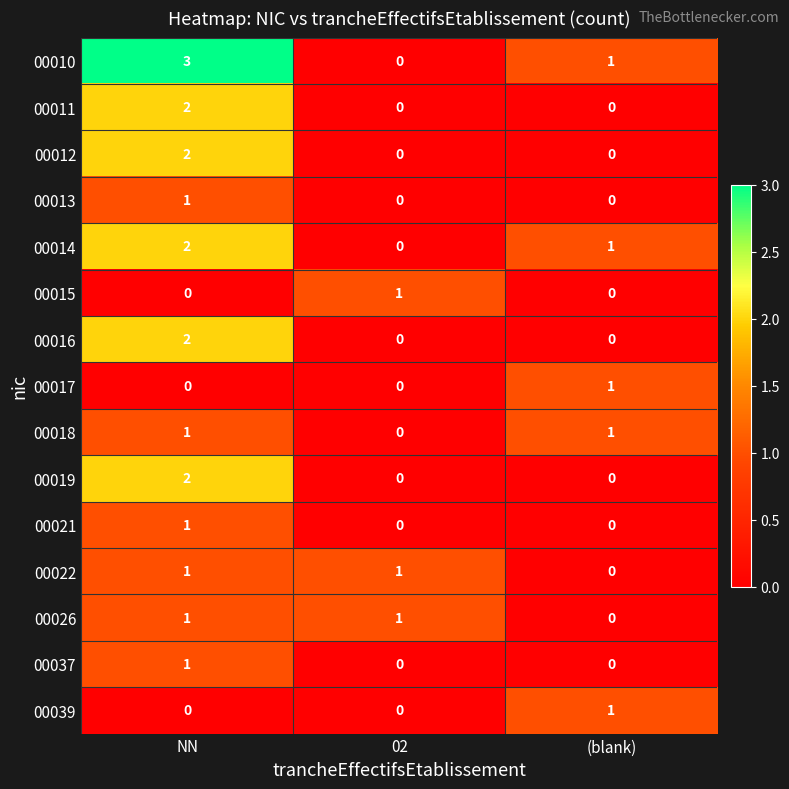

Which series has the largest range (max minus min)?

00010